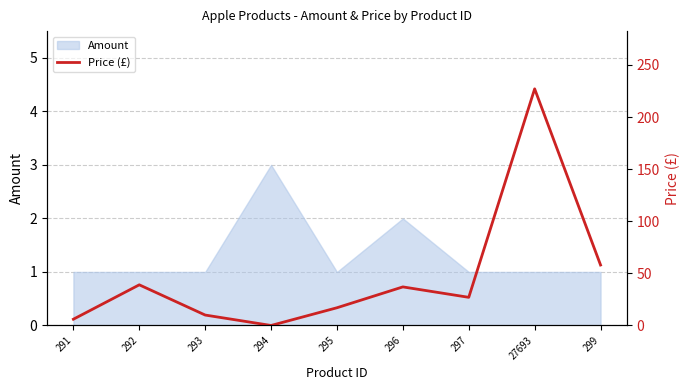

How many points are higher than both their immediate neighbors (excluding endpoints)?

3